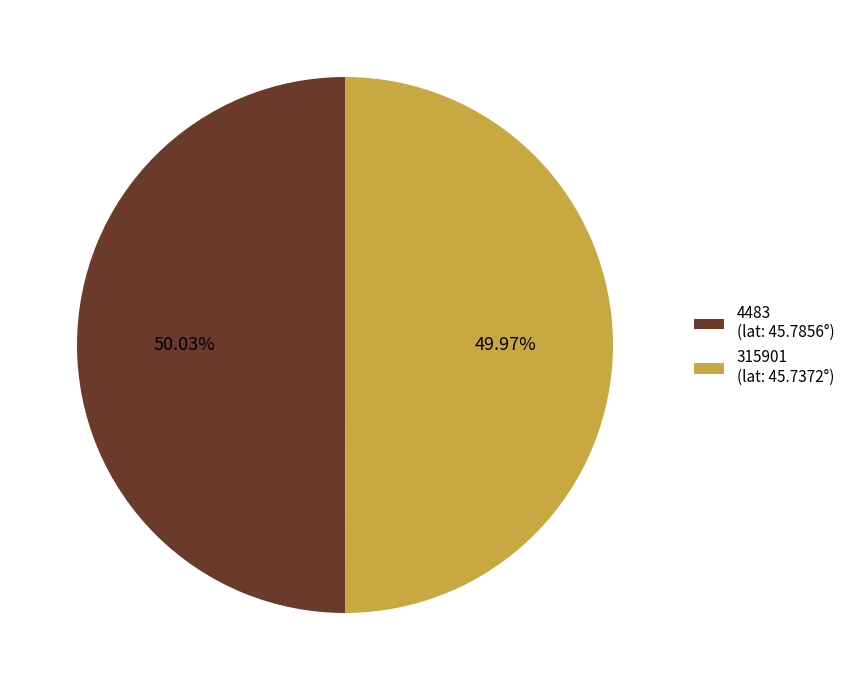

Approximately how many times larger is the value at 315901 (lat: 45.7372°) compared to 4483 (lat: 45.7856°)?

1.0